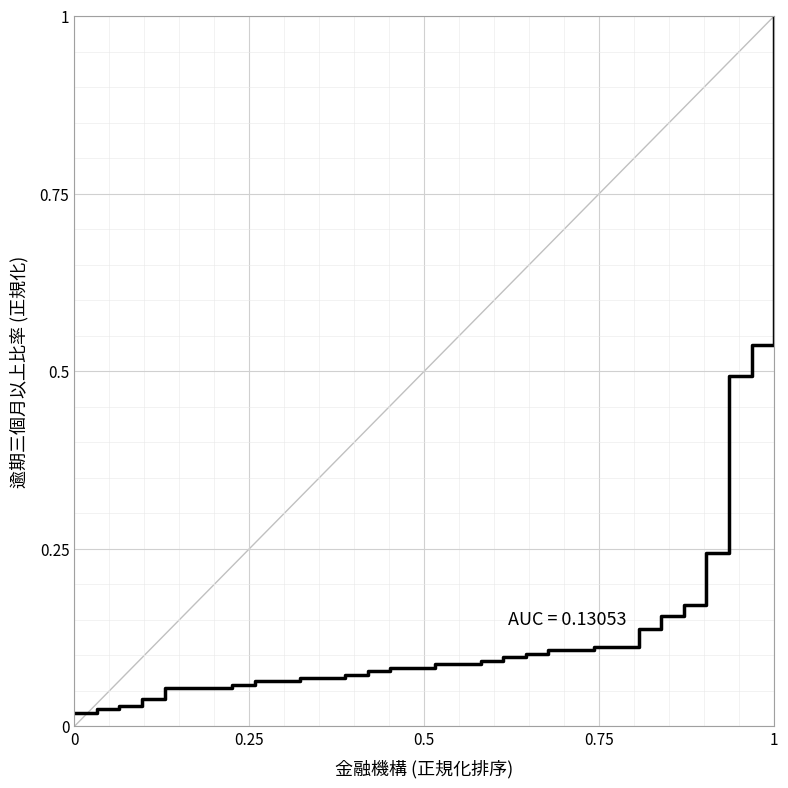

What is the greatest value displayed?

1.0